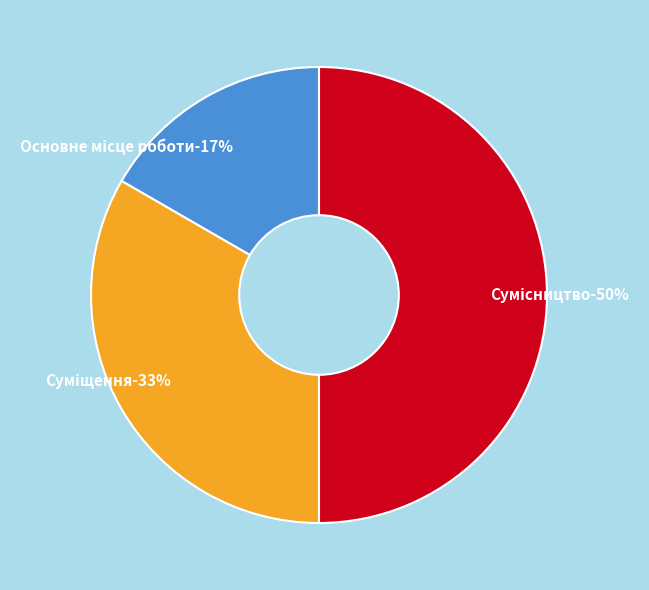

Rank the categories by value from highest to lowest.

Сумісництво, Суміщення, Основне місце роботи